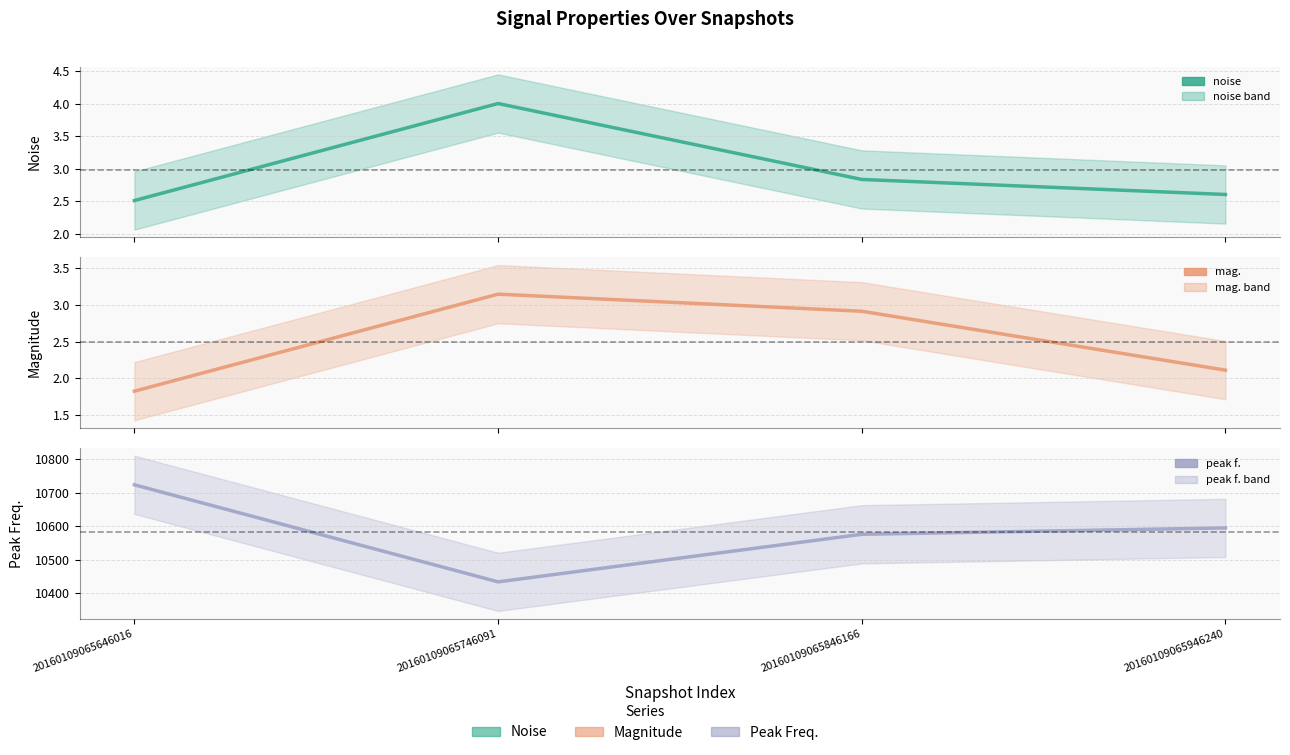

Which label corresponds to the largest value in the chart?

20160109065646016